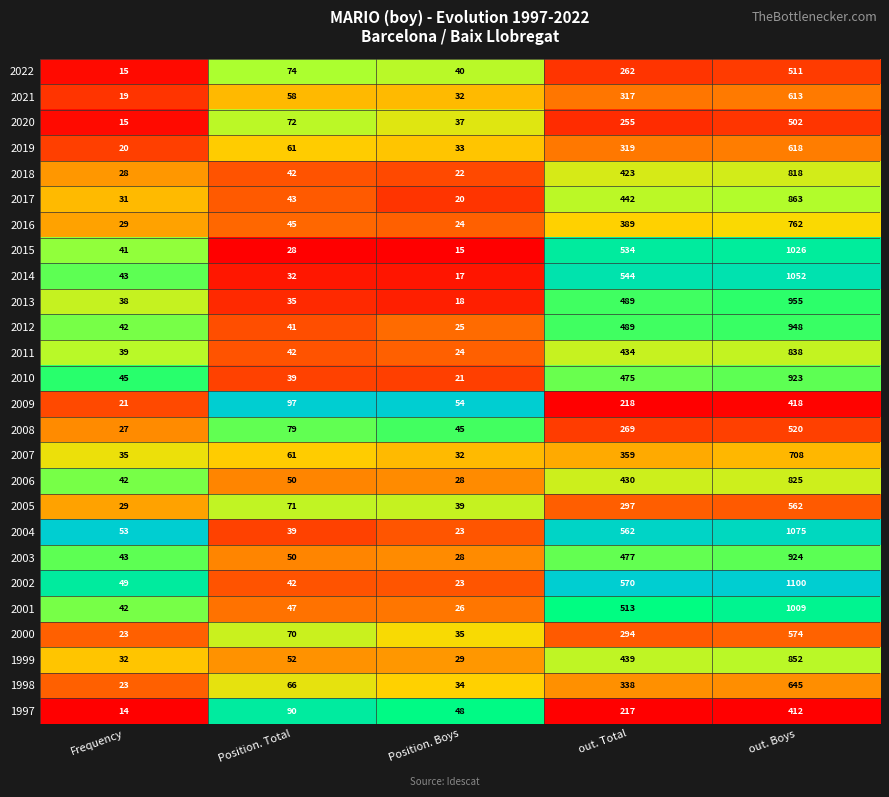

Which label corresponds to the largest value in the chart?

out. Boys